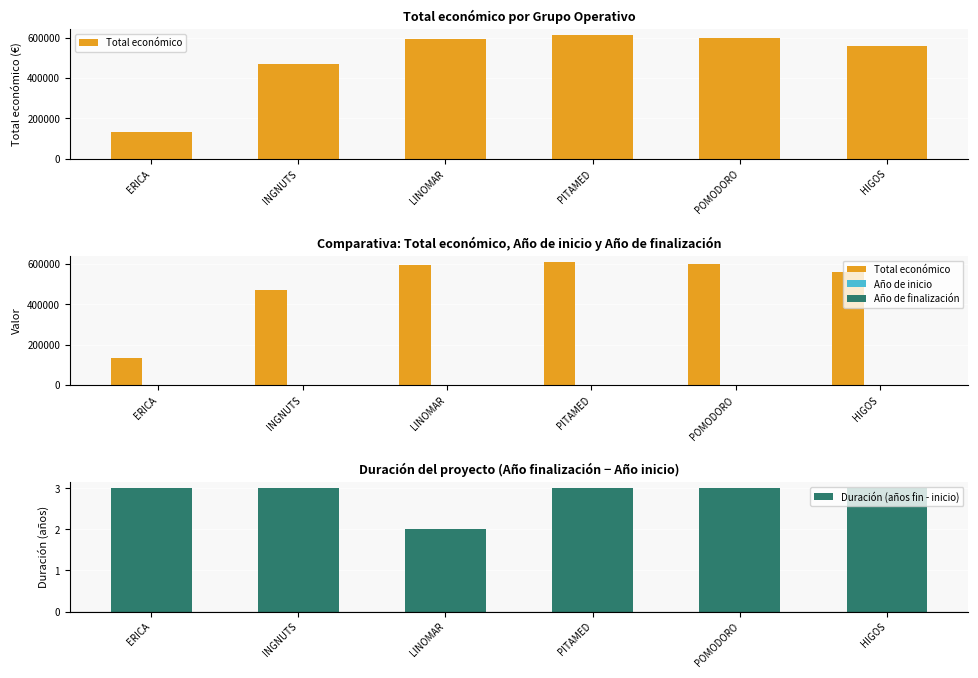

At which category is the sum across all series the highest?

PITAMED